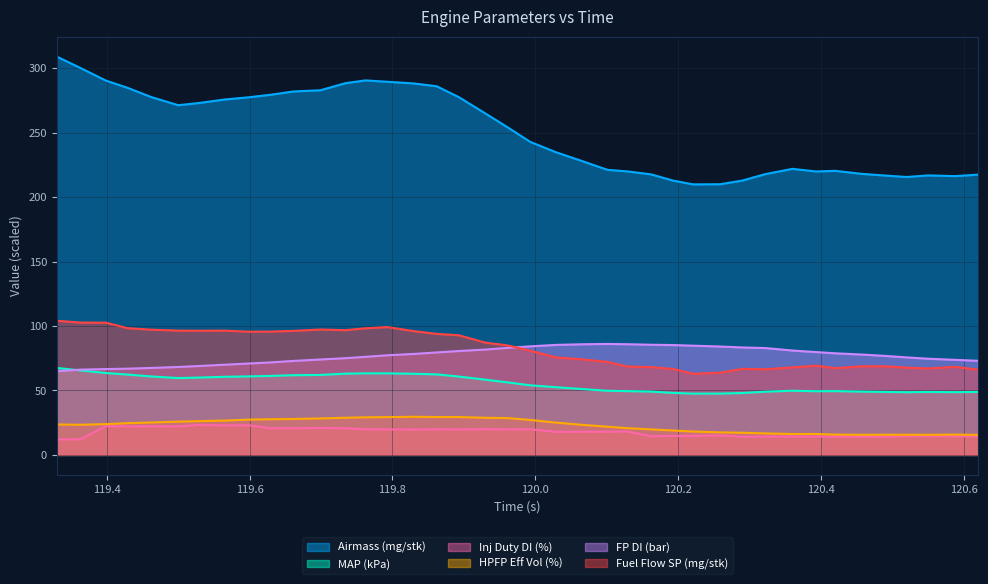

True or false: Fuel Flow SP (mg/stk) and FP DI (bar) cross at least once.

True